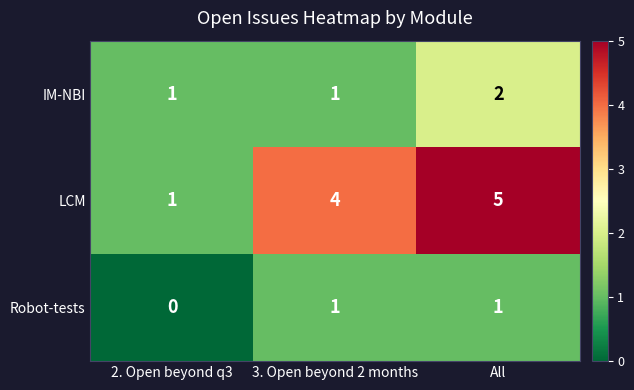

Which series has the largest total across all categories?

LCM